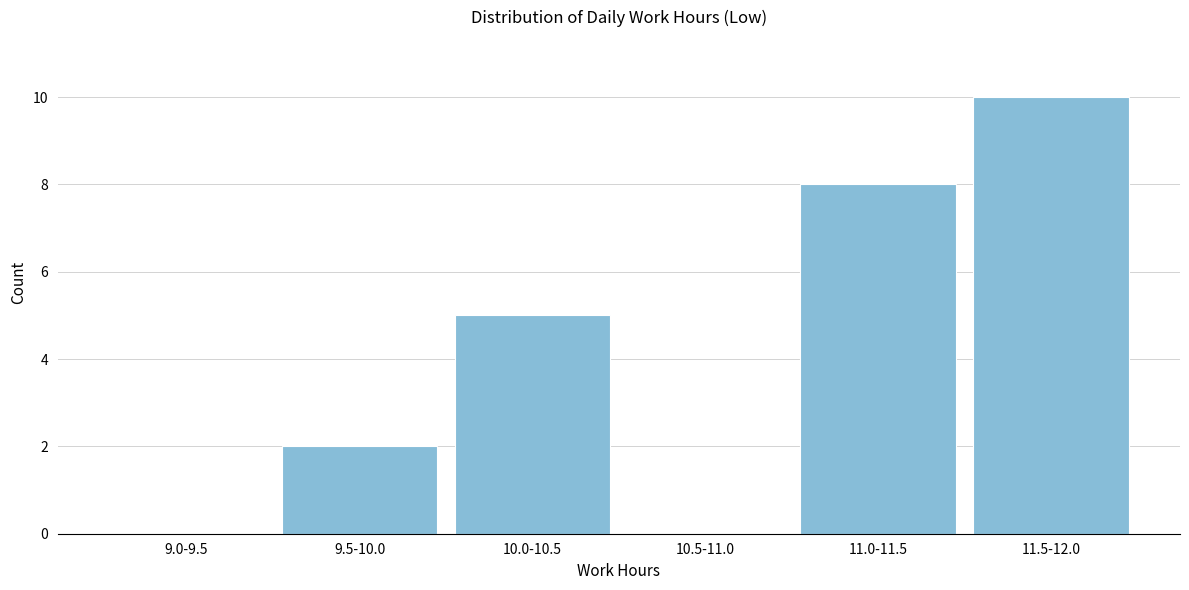

Reading left to right, extract all data points from this chart.

9.0-9.5=0	9.5-10.0=2	10.0-10.5=5	10.5-11.0=0	11.0-11.5=8	11.5-12.0=10